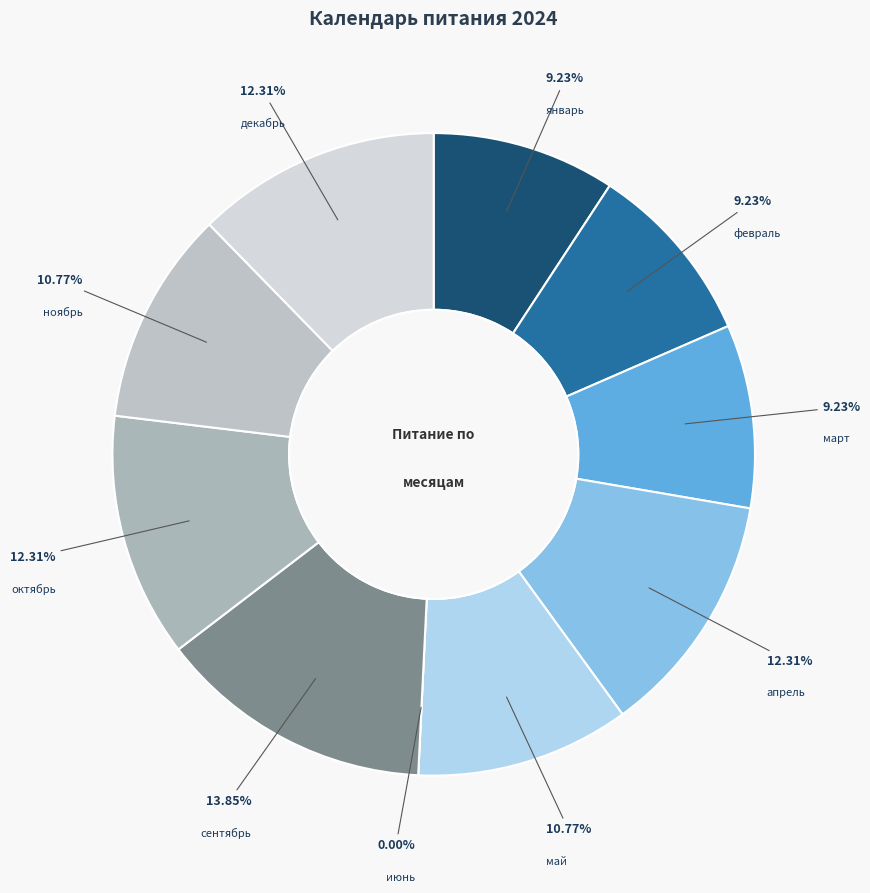

Which category has the biggest portion of the pie?

сентябрь